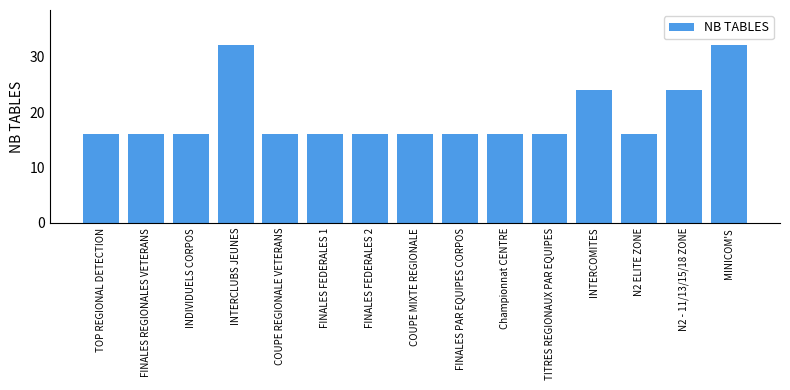

What is the sum of all values?

288